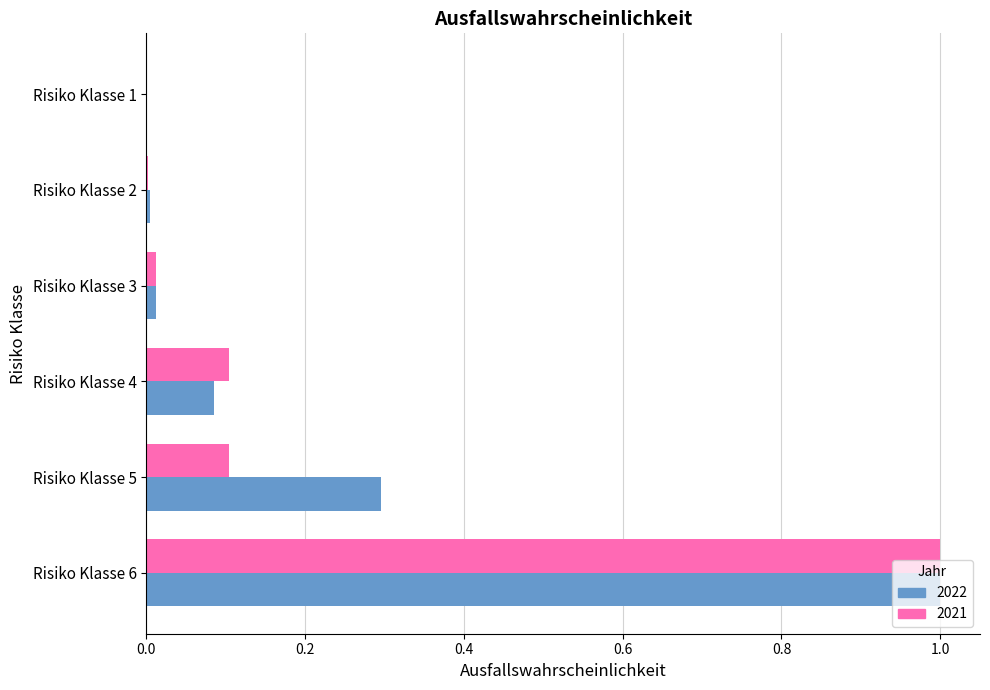

Is it true that 2022 equals 0.0 at Risiko Klasse 1?

True